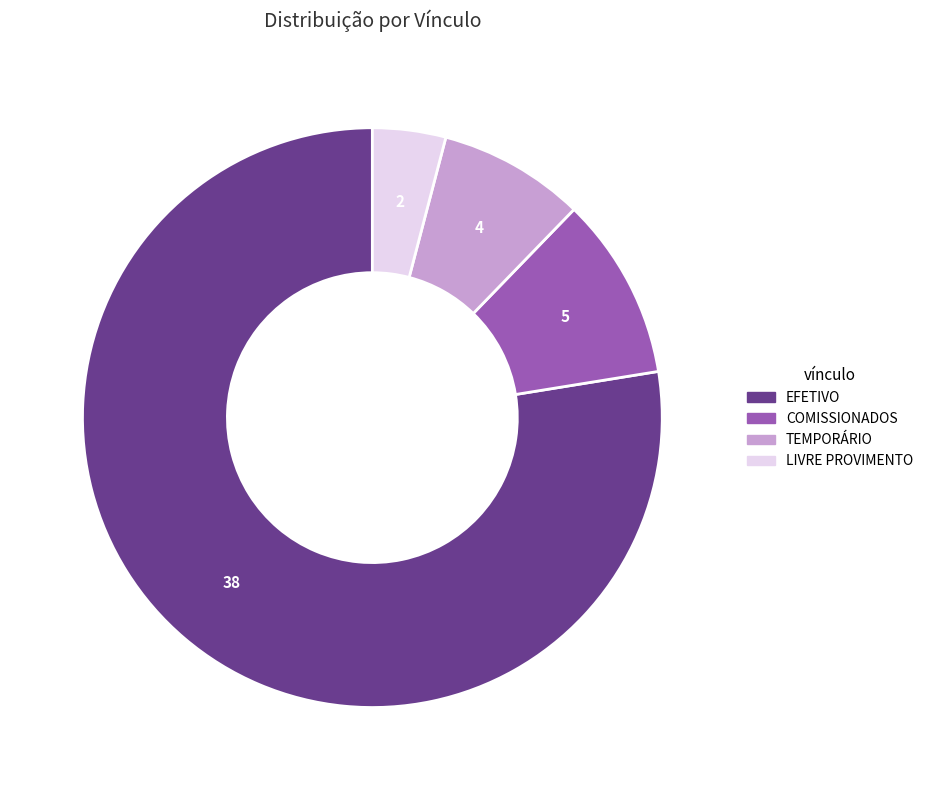

True or false: COMISSIONADOS accounts for 1% of the total.

False